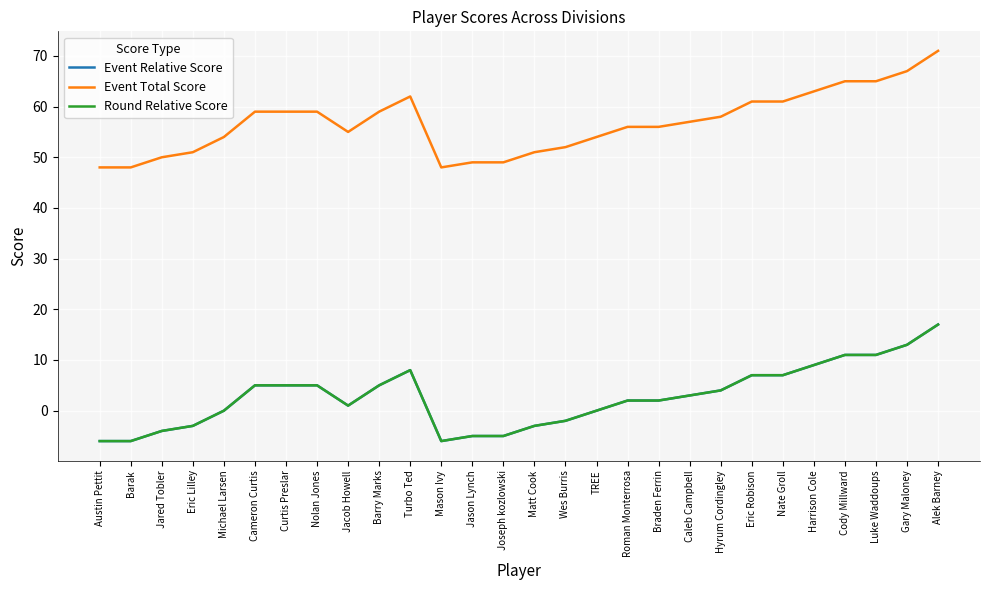

What is the sum of all Event Relative Score values?

75